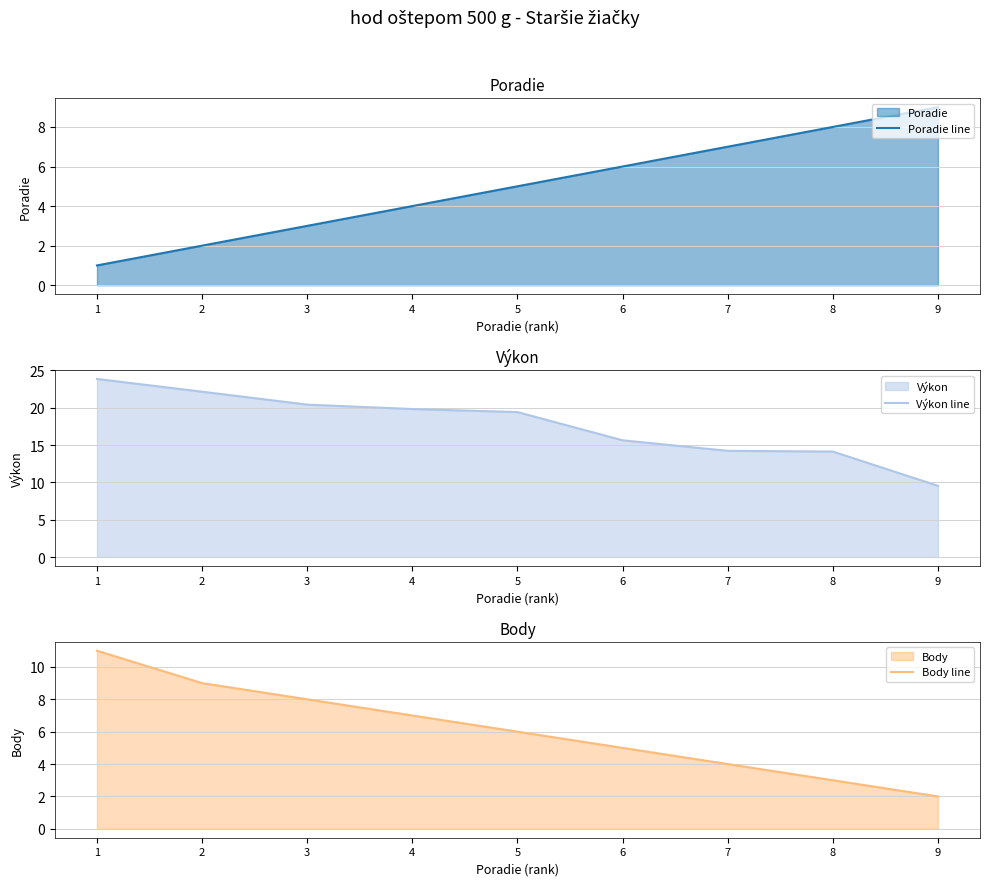

Reading right to left, transcribe all the data shown in this chart.

Poradie line: 9.0	8.0	7.0	6.0	5.0	4.0	3.0	2.0	1.0
Výkon line: 9.5	14.1	14.2	15.6	19.4	19.8	20.4	22.1	23.9
Body line: 2.0	3.0	4.0	5.0	6.0	7.0	8.0	9.0	11.0